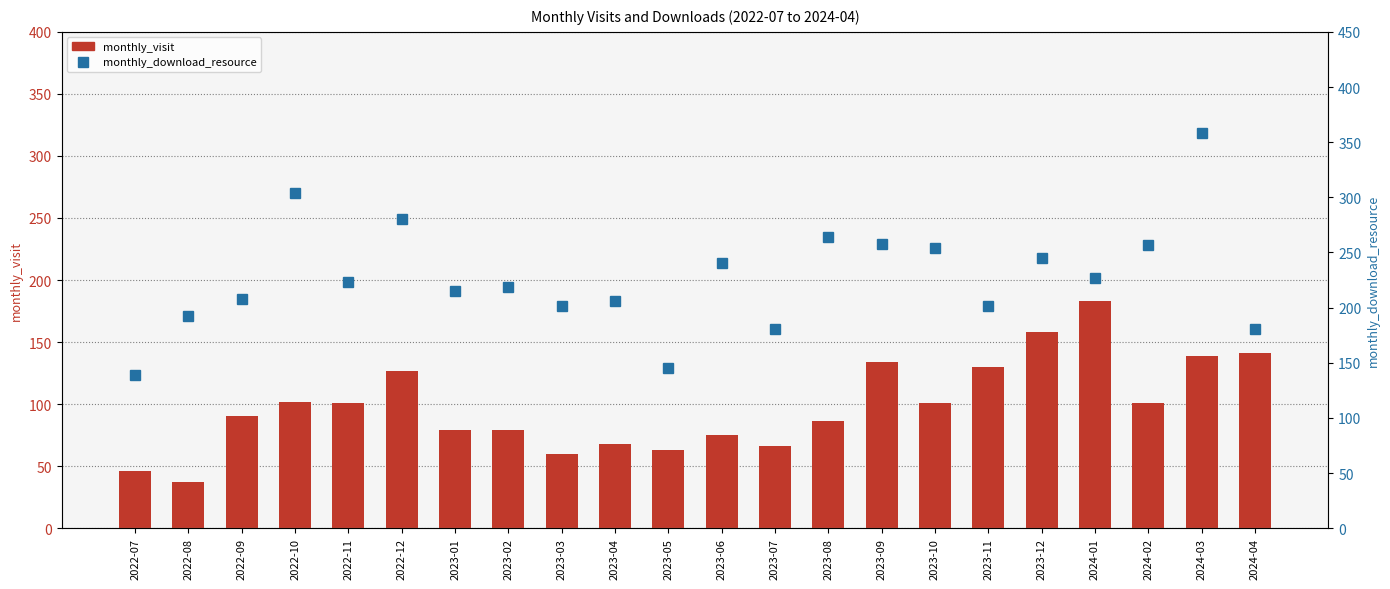

What is the maximum value shown in the chart?

358